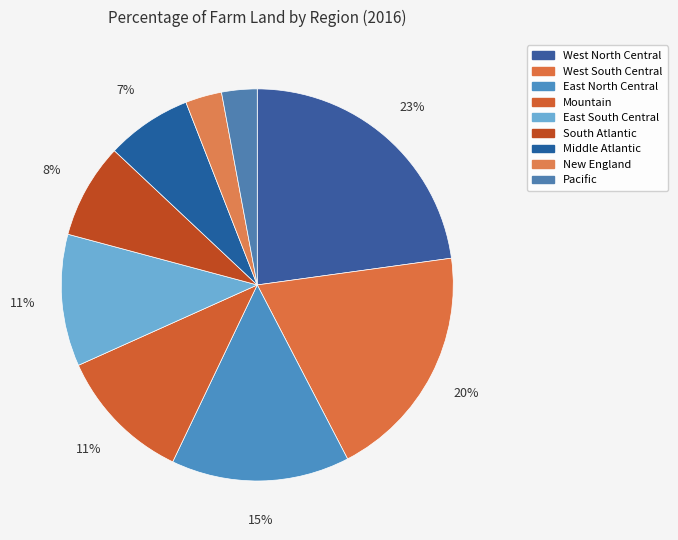

Which slice is the largest?

West North Central